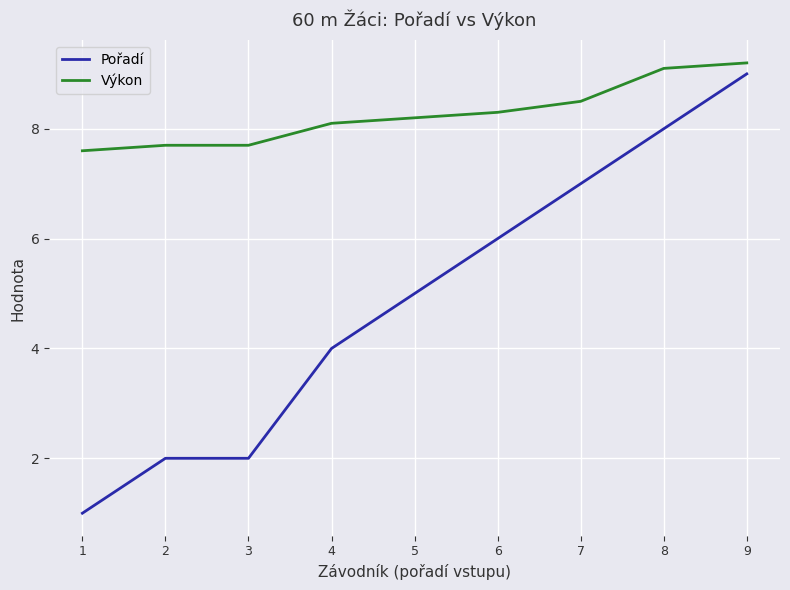

How many values in the Pořadí series are below 5?

4